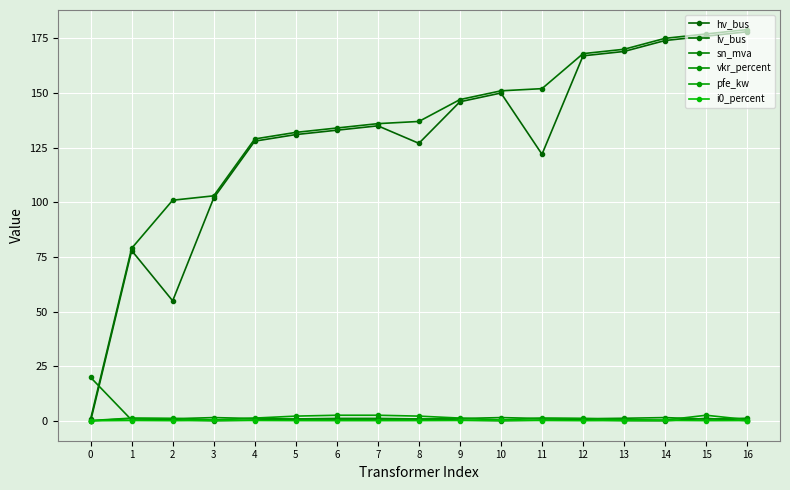

The sn_mva series shows 0.5 at 11. True or false?

True